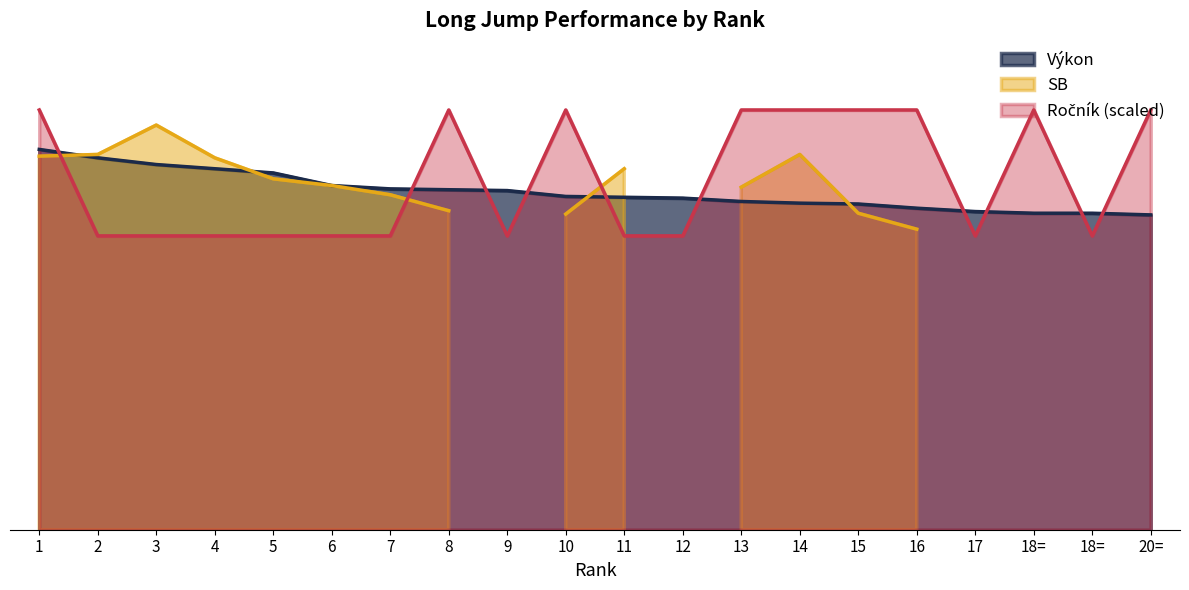

What is the total value across all series at 20=?

8.8